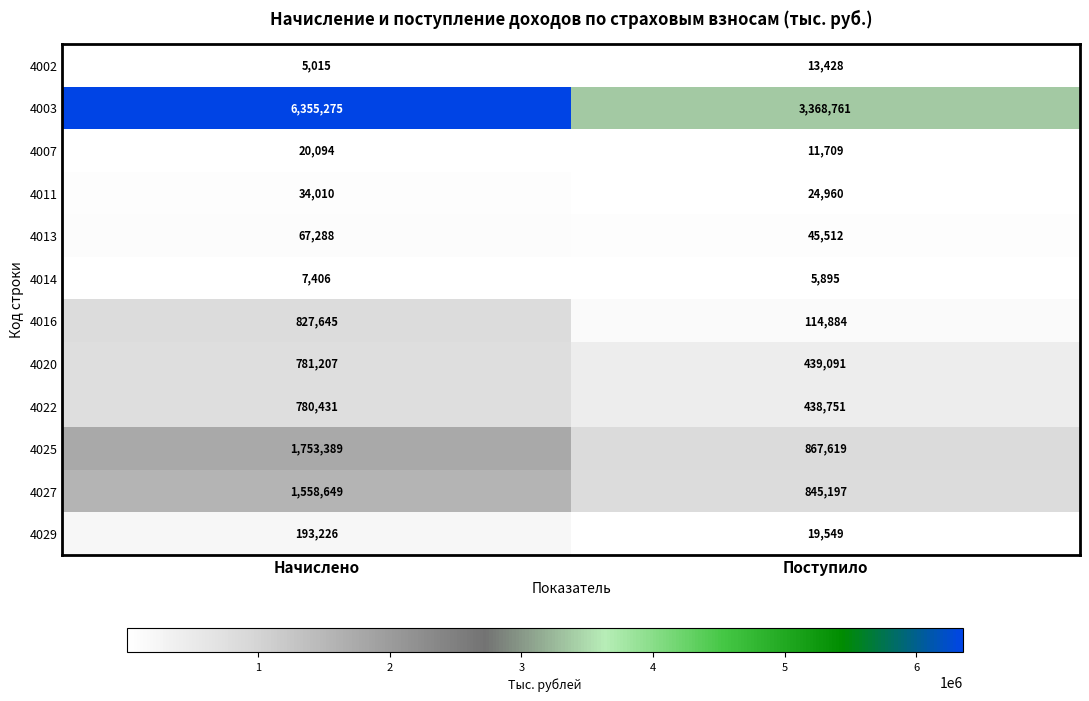

What is the spread (max minus min) of values at Поступило?

3362866